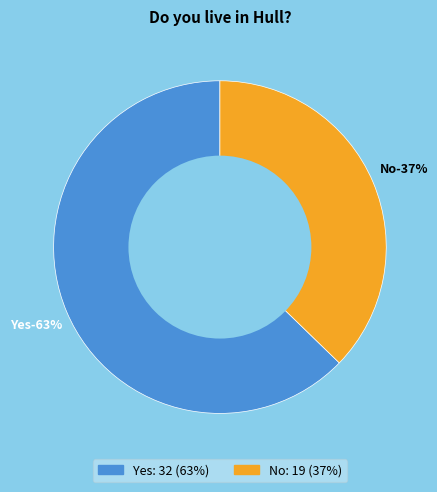

Count the number of slices in the pie.

2